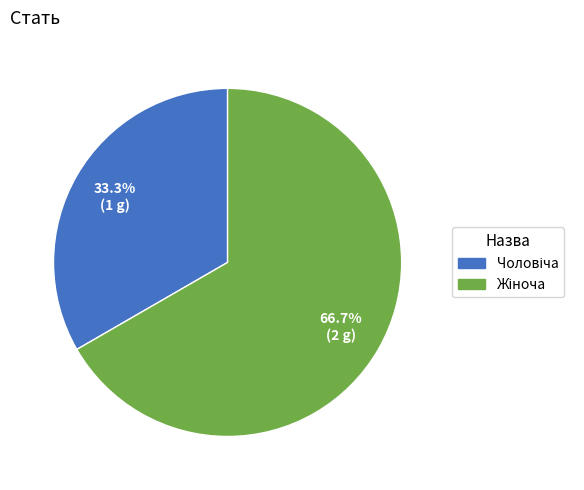

How many segments does this pie chart have?

2